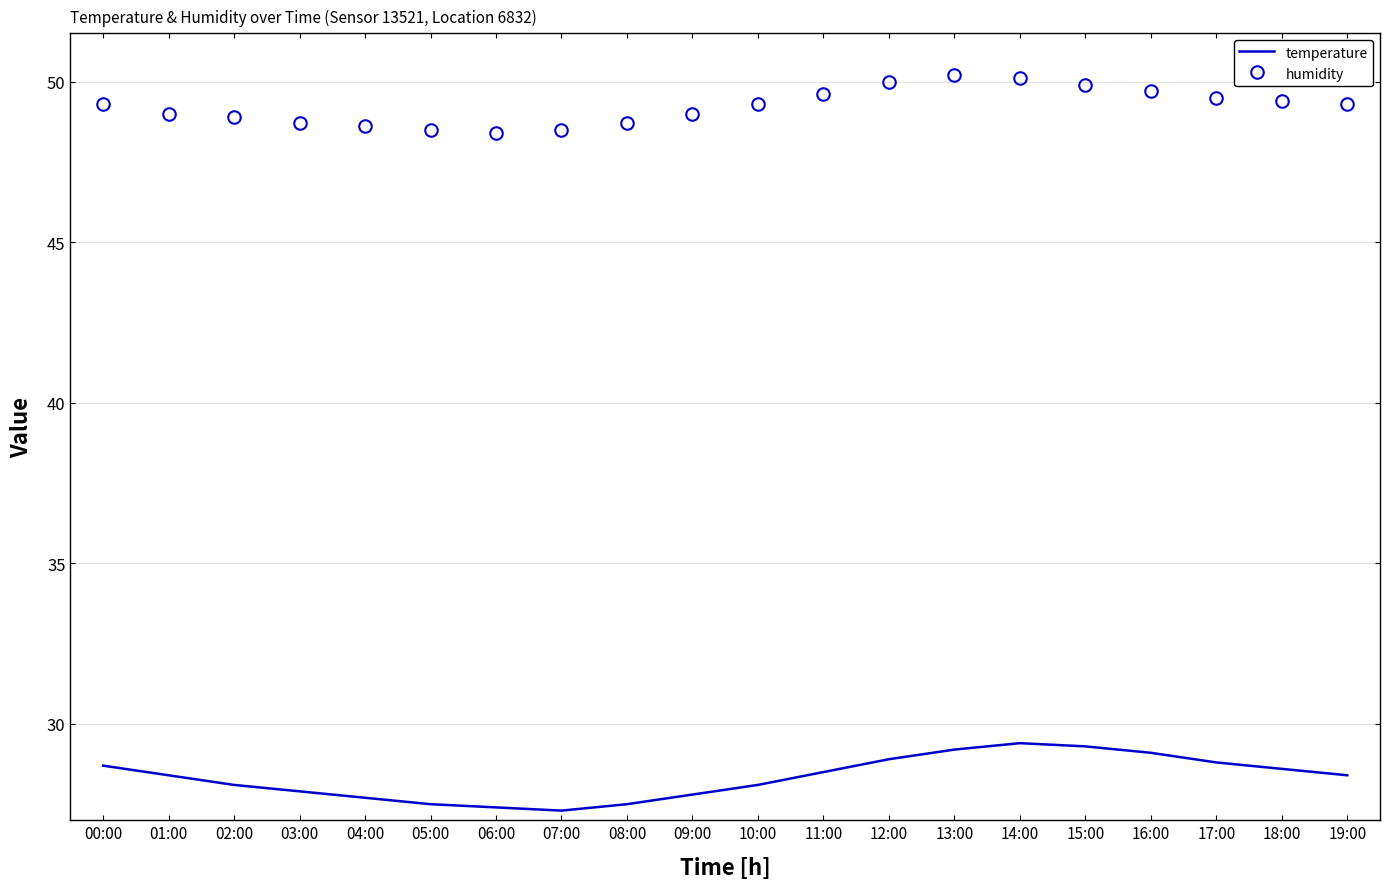

What are all the series names shown in the legend?

temperature, humidity